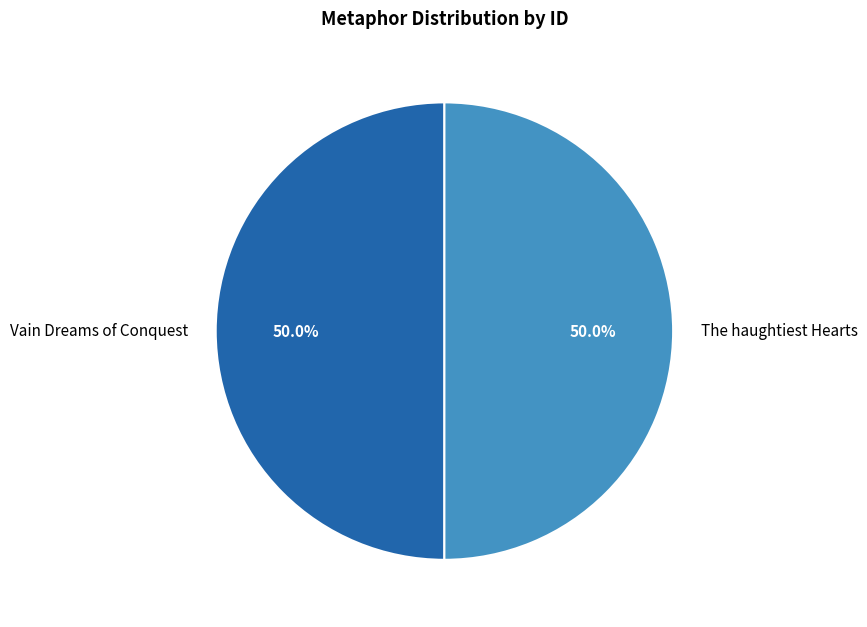

To the nearest percent, what is the average slice percentage?

50%